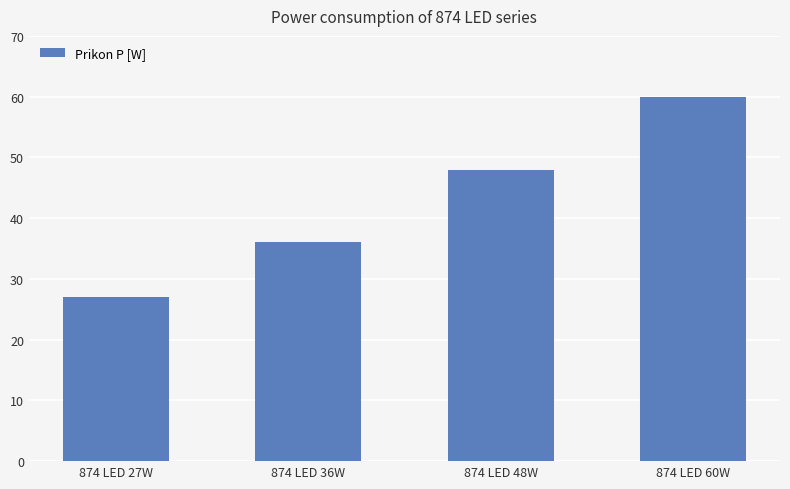

What is the greatest value displayed?

60